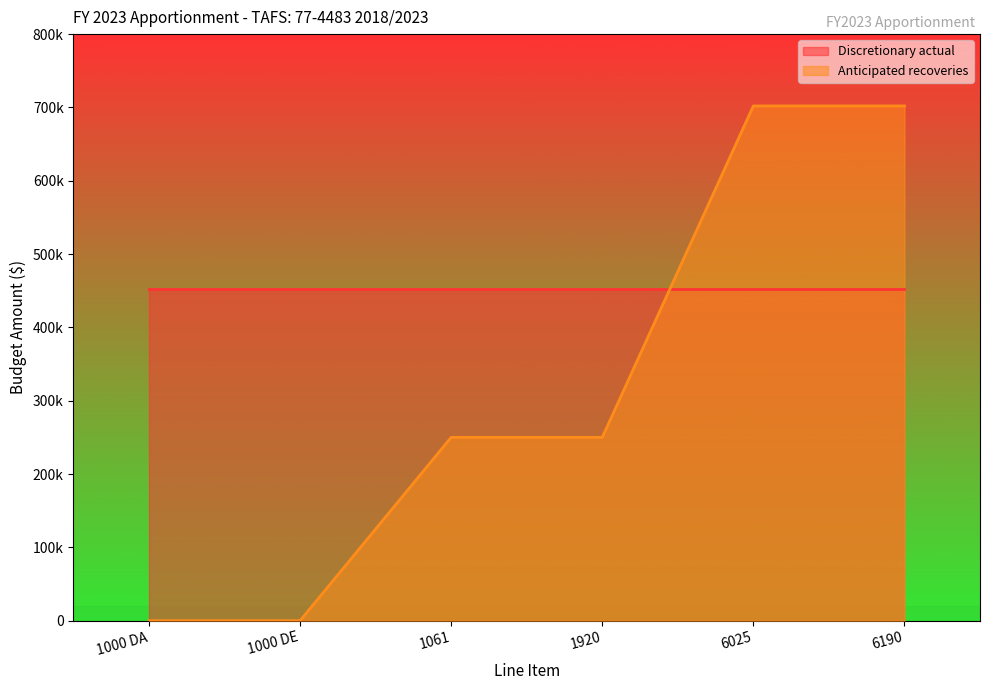

Is it true that the value at 6190 is 702029?

True